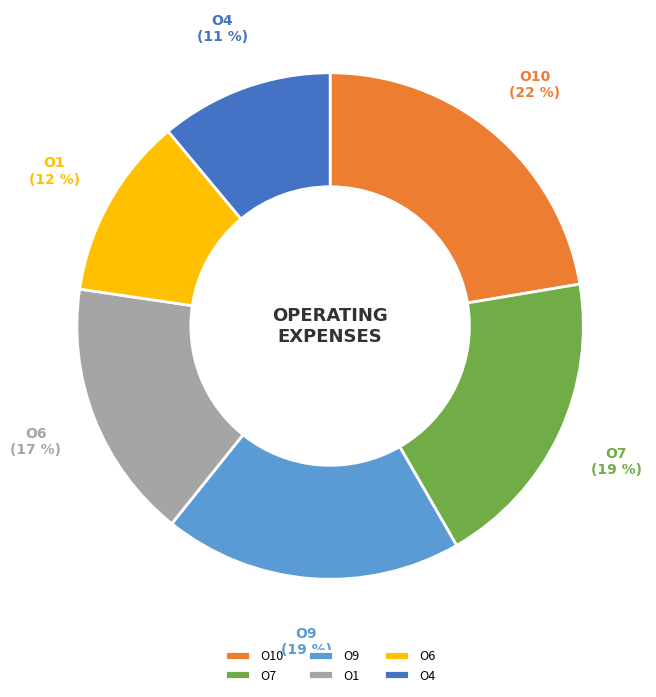

True or false: O1 accounts for 25% of the total.

False